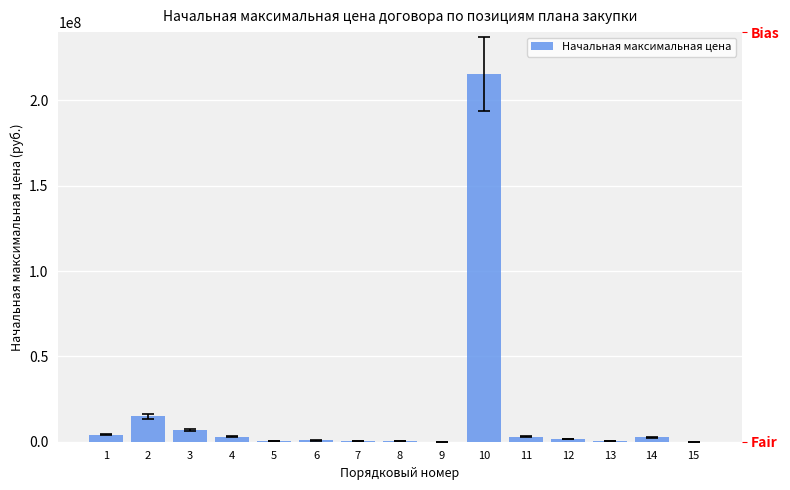

Approximately how many times larger is the value at 11 compared to 4?

1.1